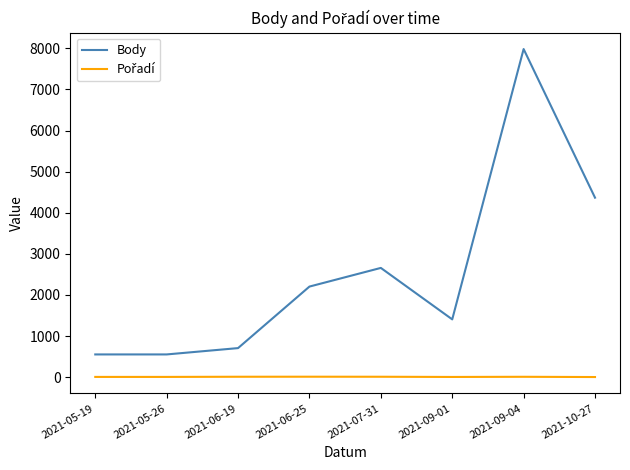

At which label does Body reach its peak?

2021-09-04